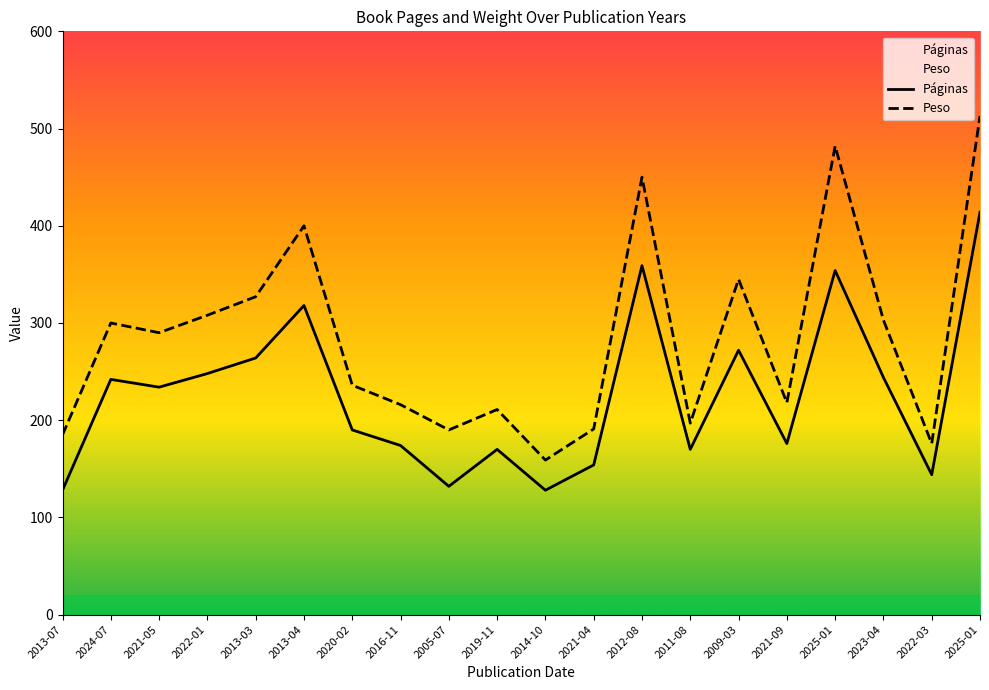

Reading right to left, transcribe all the data shown in this chart.

Páginas: 2025-01=414	2022-03=144	2023-04=244	2025-01=354	2021-09=176	2009-03=272	2011-08=170	2012-08=359	2021-04=154	2014-10=128	2019-11=170	2005-07=132	2016-11=174	2020-02=190	2013-04=318	2013-03=264	2022-01=248	2021-05=234	2024-07=242	2013-07=128
Peso: 2025-01=513	2022-03=176	2023-04=303	2025-01=482	2021-09=218	2009-03=345	2011-08=197	2012-08=450	2021-04=191	2014-10=159	2019-11=211	2005-07=190	2016-11=216	2020-02=236	2013-04=400	2013-03=327	2022-01=308	2021-05=290	2024-07=300	2013-07=185